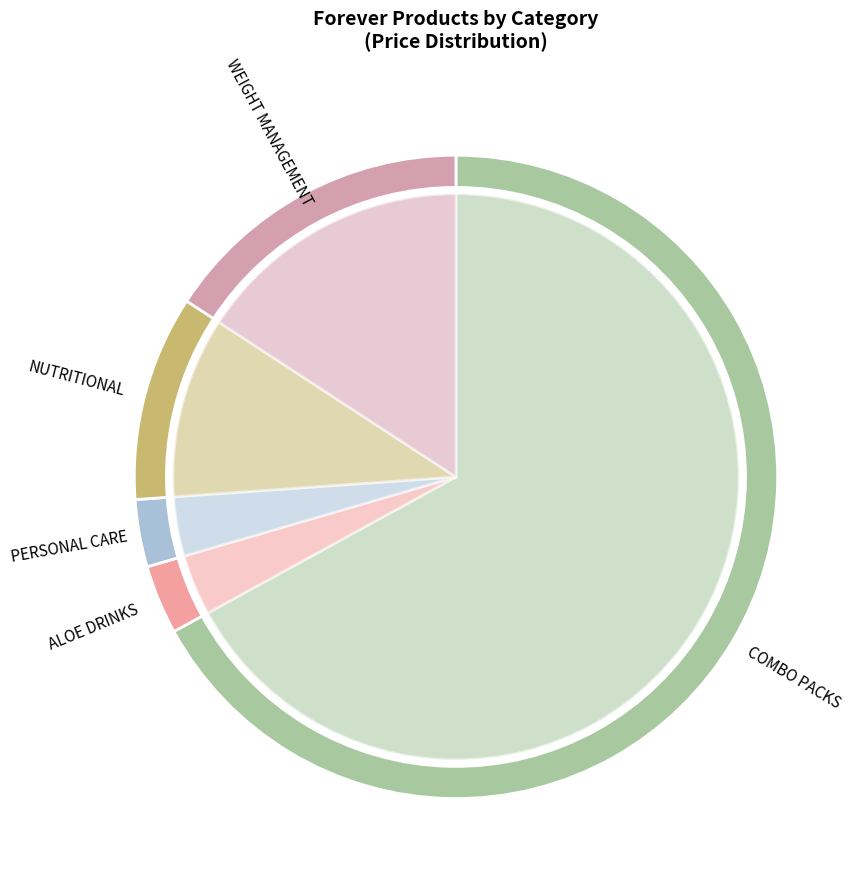

Is it true that PERSONAL CARE is 3% of the pie?

True